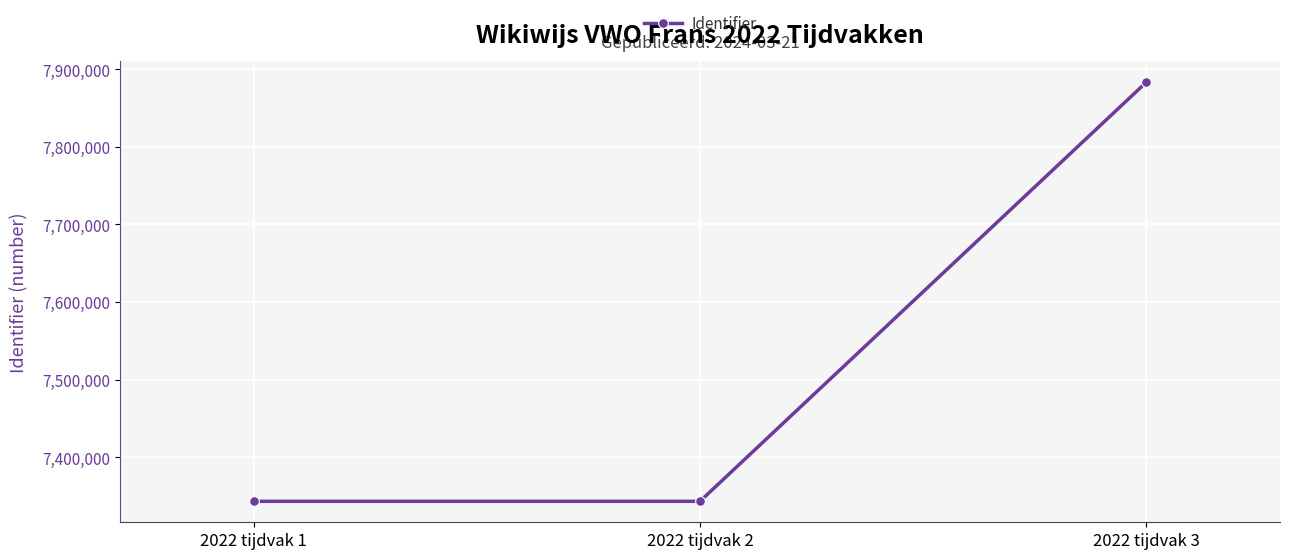

Where is the data nearest to the value 7613065?

2022 tijdvak 2